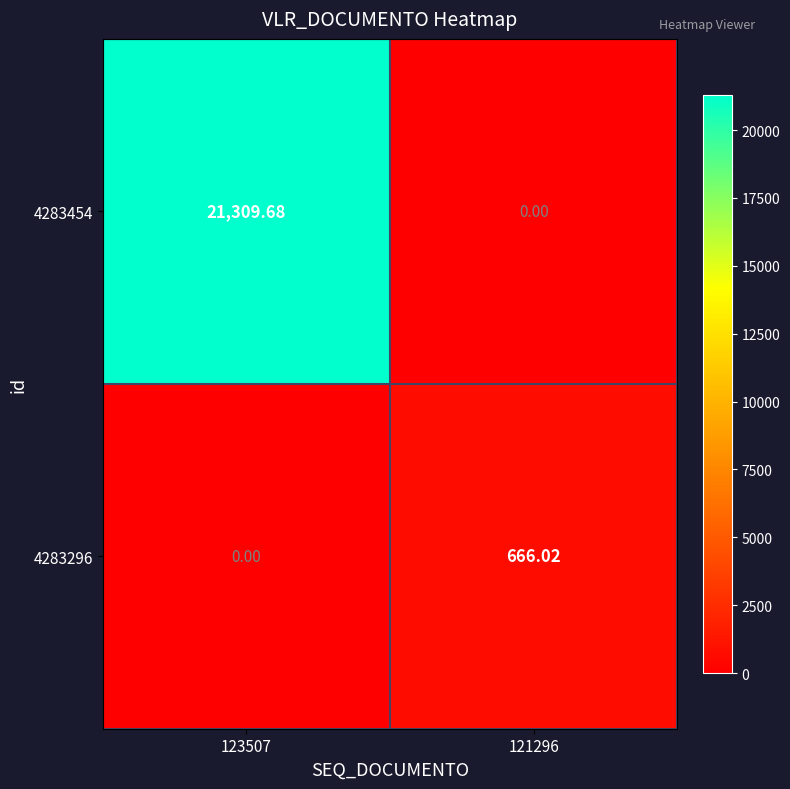

Reading left to right, list all the values displayed in this chart.

4283454: 123507=21309.7	121296=0.0
4283296: 123507=0.0	121296=666.0